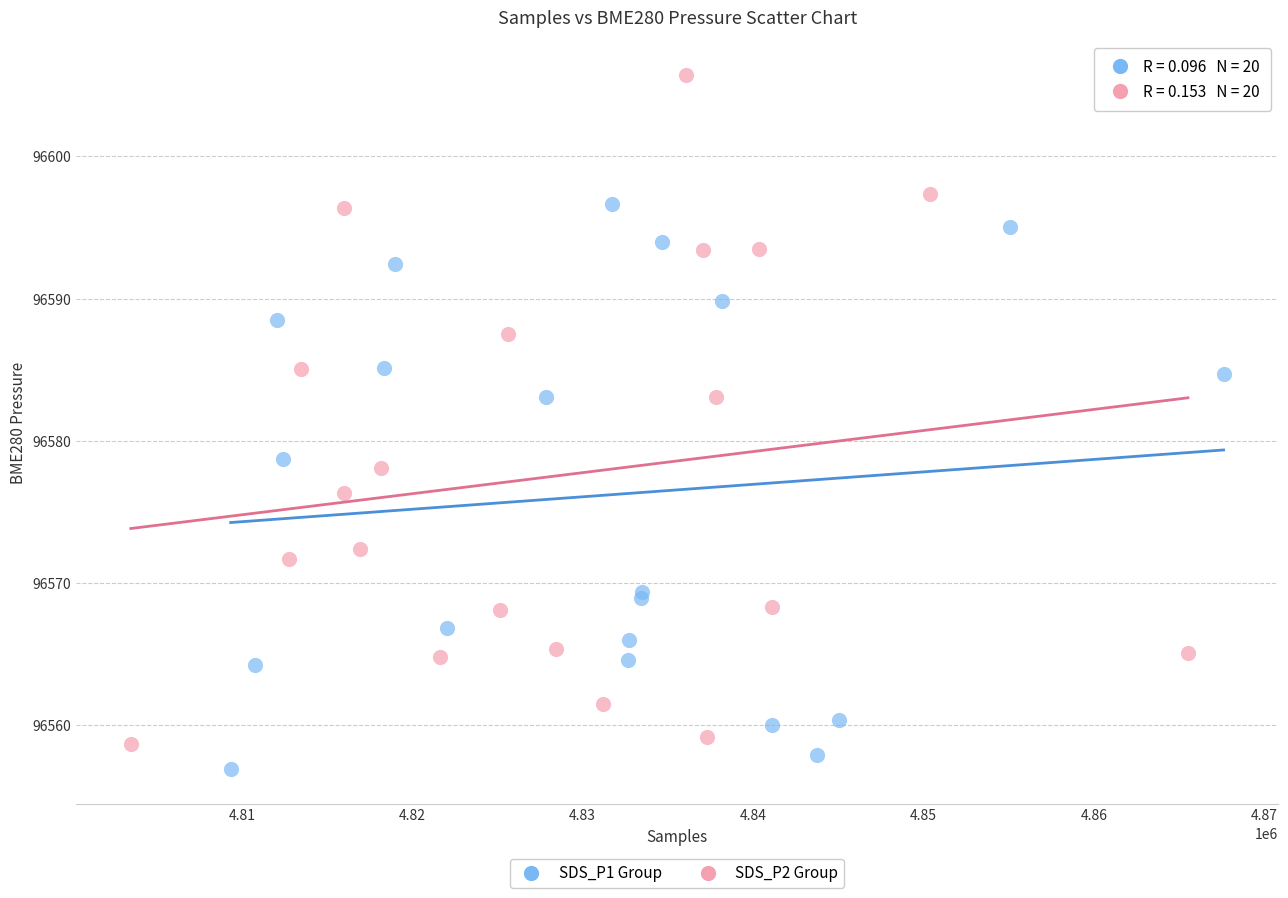

Which series has the largest Y range (max minus min)?

SDS_P2 Group